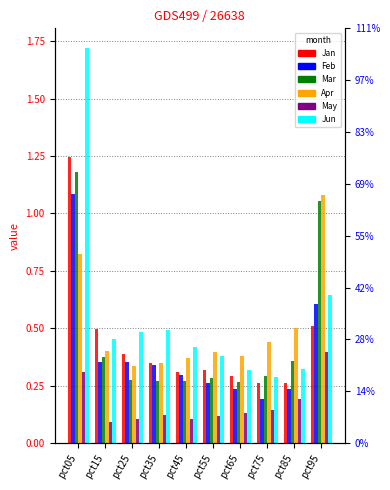

What is the value of the Jan bar at the 1st from the left?

1.2